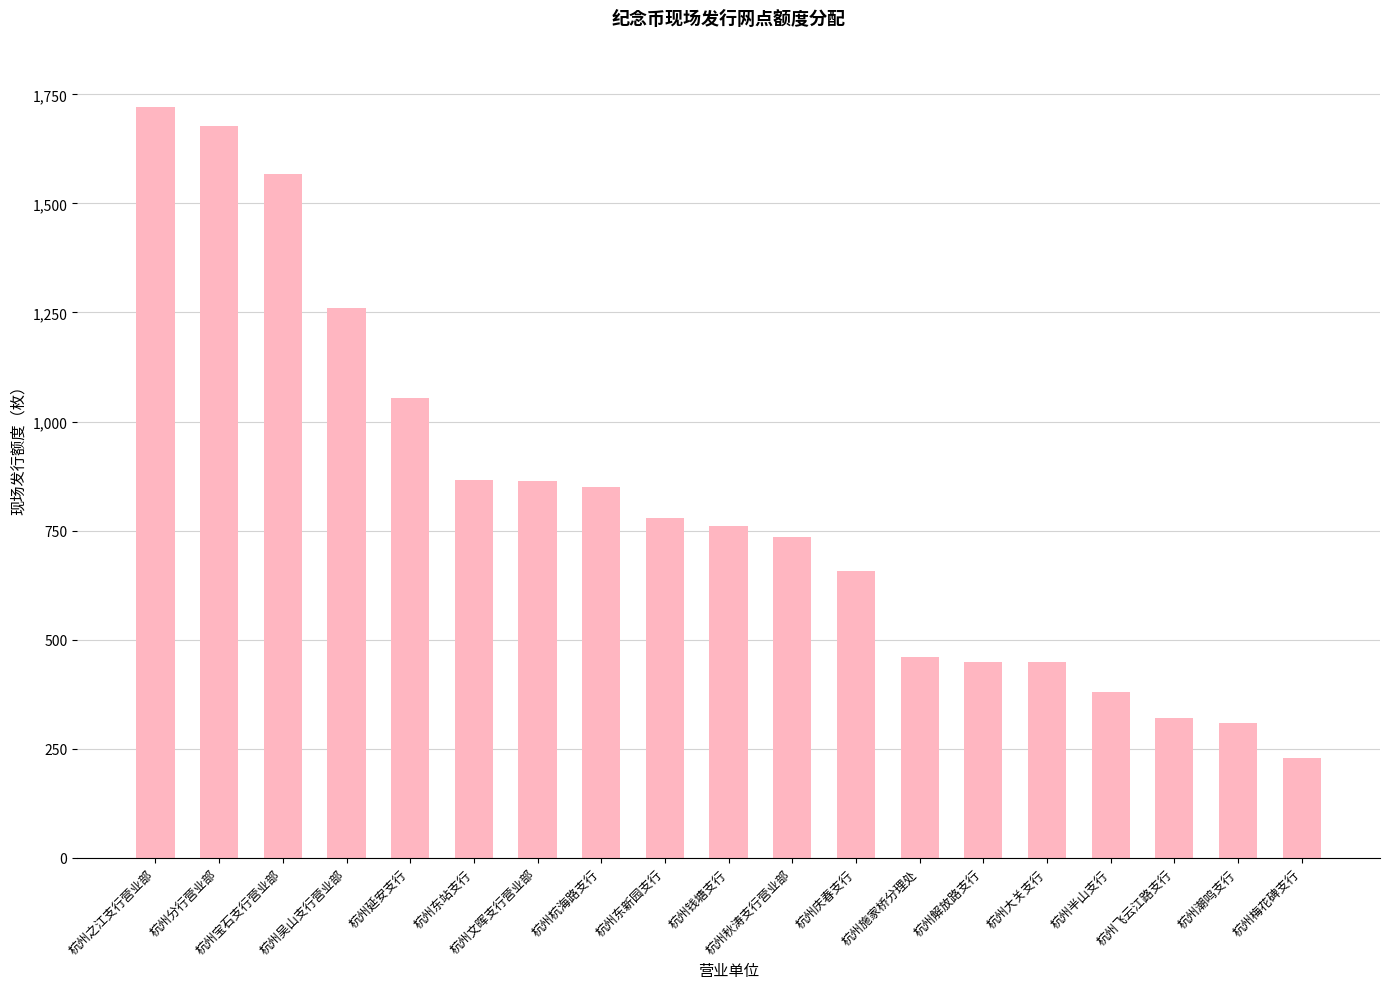

Approximately how many times larger is the value at 杭州梅花碑支行 compared to 杭州钱塘支行?

0.3